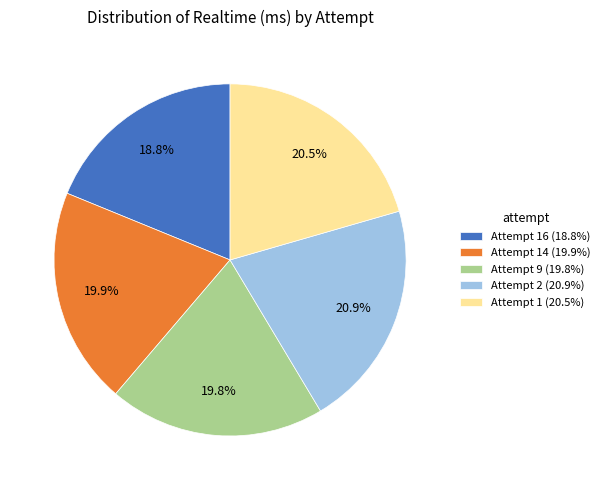

What is the ratio of the value at Attempt 9 (19.8%) to the value at Attempt 16 (18.8%)?

1.1